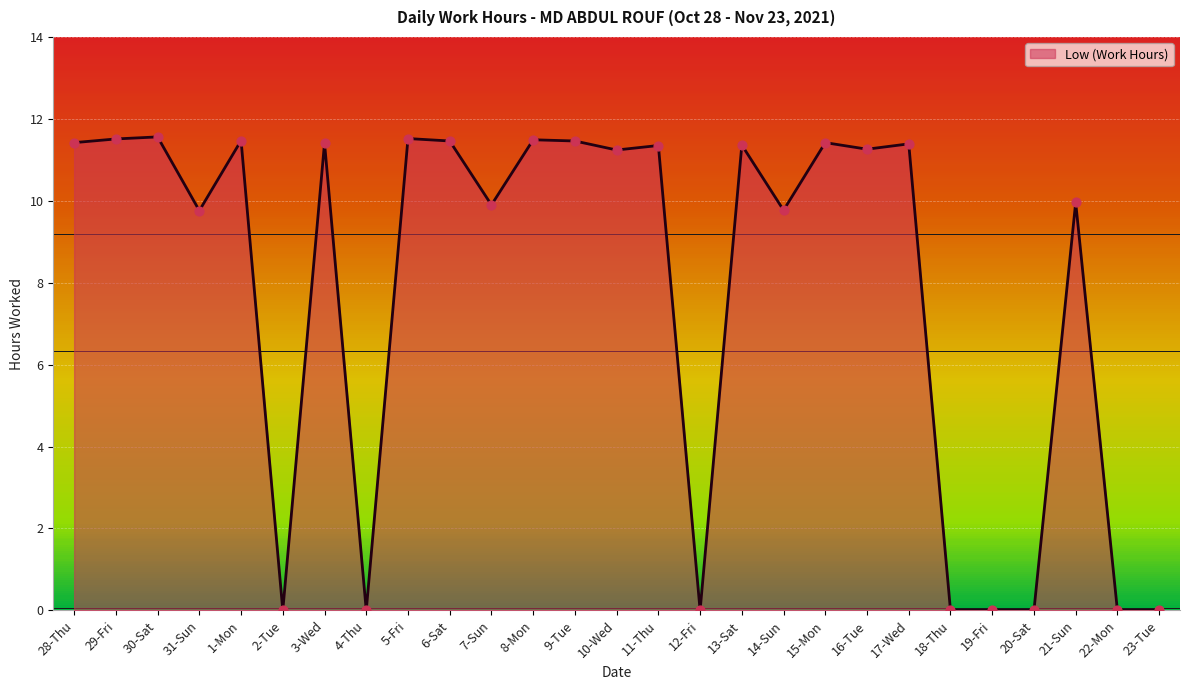

Between 3-Wed and 2-Tue, which is larger?

3-Wed